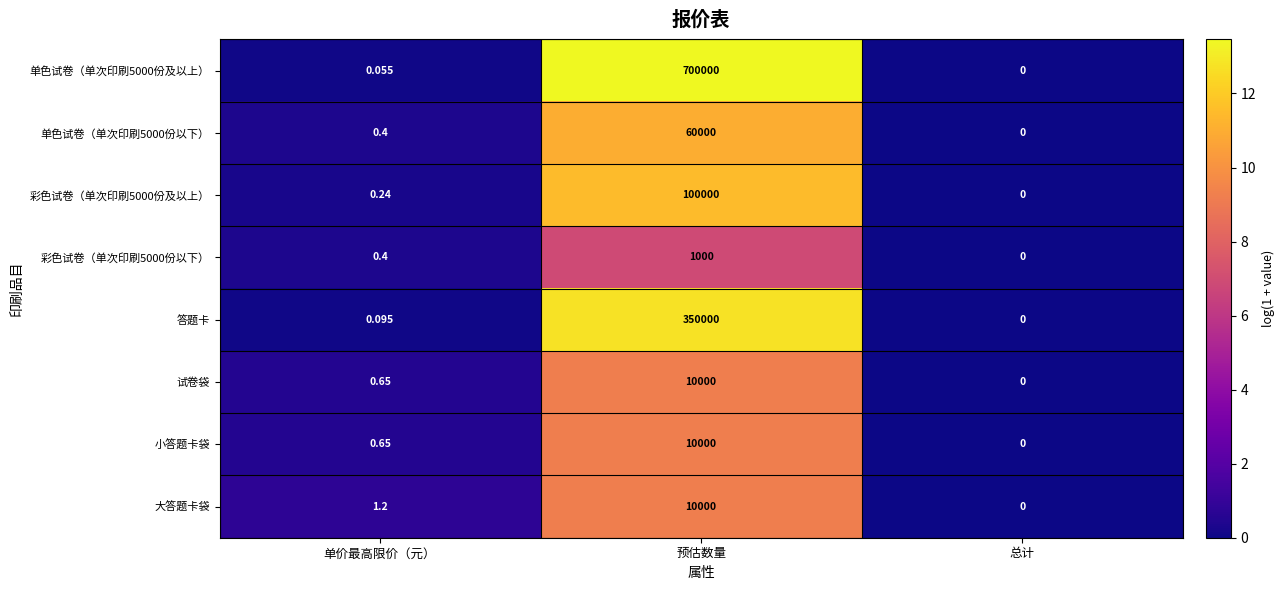

At which label is 彩色试卷（单次印刷5000份以下） closest to 500?

单价最高限价（元）